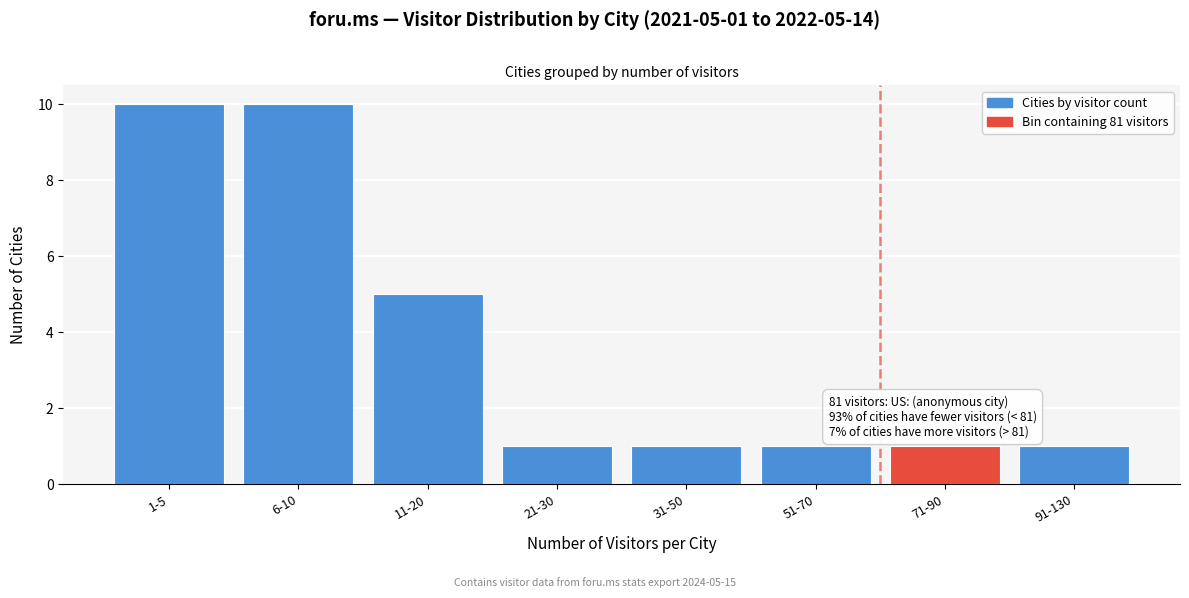

Reading right to left, transcribe all the data shown in this chart.

91-130=1	71-90=1	51-70=1	31-50=1	21-30=1	11-20=5	6-10=10	1-5=10